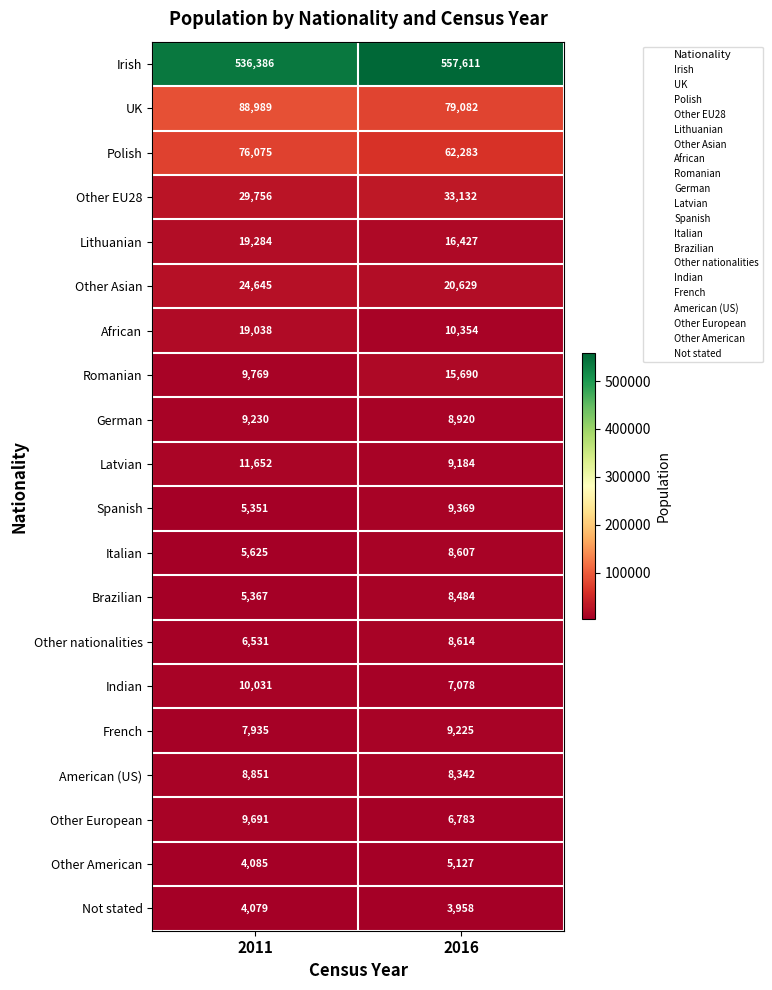

List the series in order of their peak value, lowest first.

Not stated, Other American, Brazilian, Italian, Other nationalities, American (US), French, German, Spanish, Other European, Indian, Latvian, Romanian, African, Lithuanian, Other Asian, Other EU28, Polish, UK, Irish